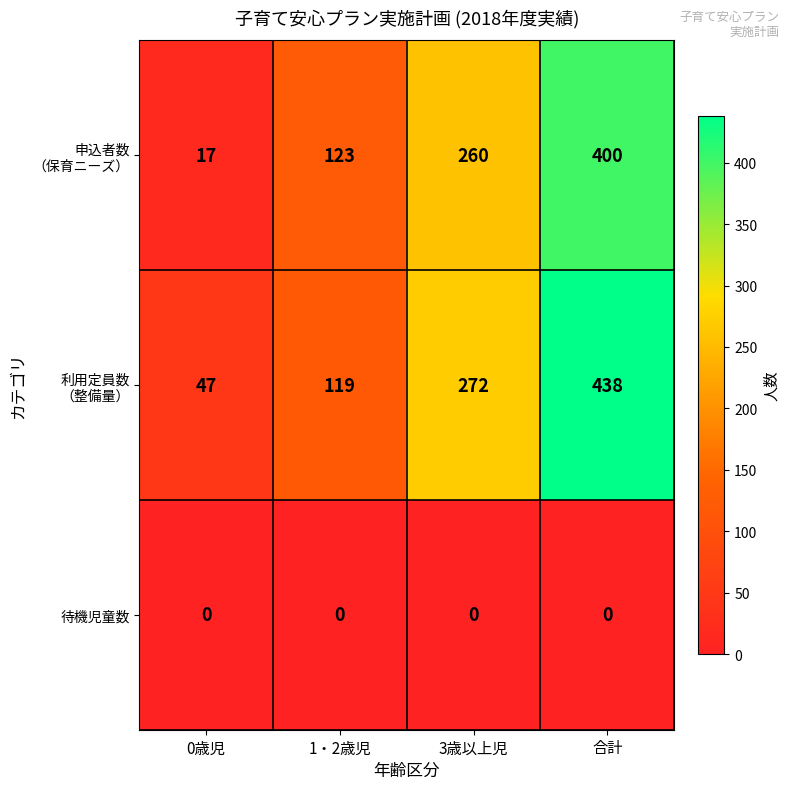

What is the maximum value shown in the chart?

438